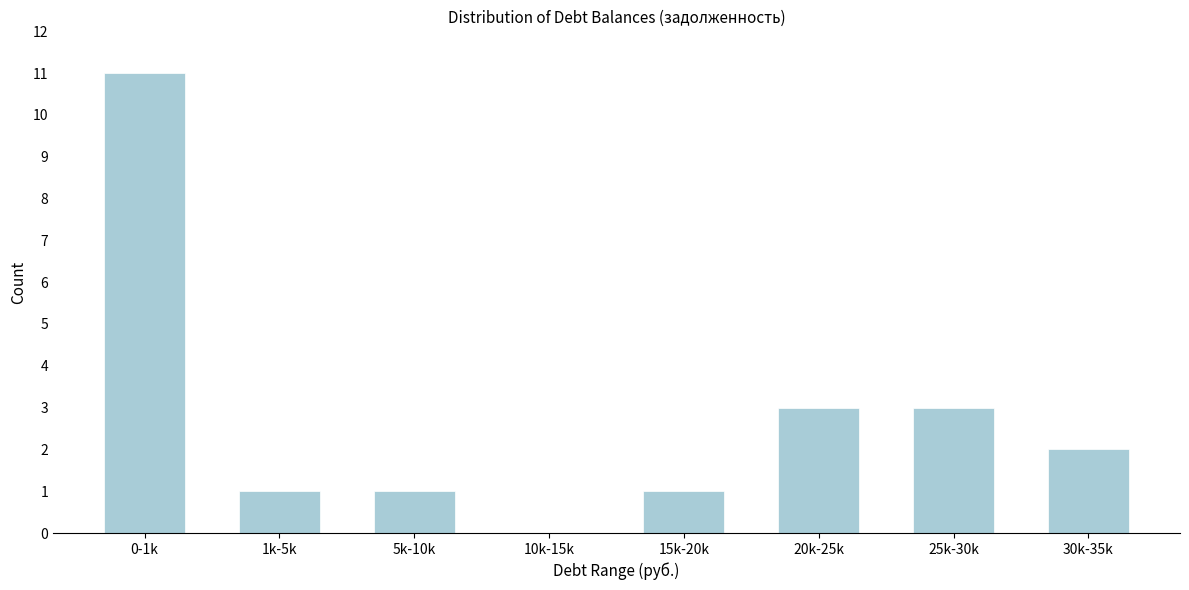

The chart shows a value of 0 at 1k-5k. True or false?

False